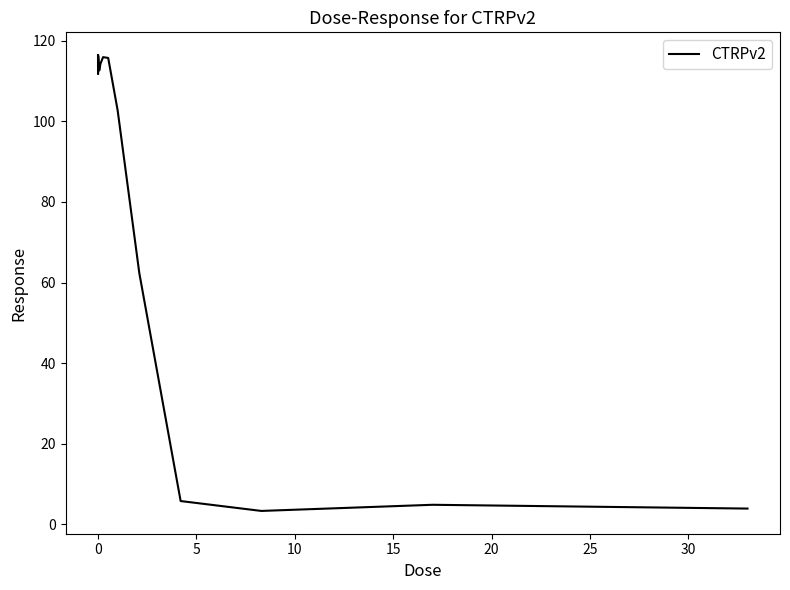

What is the difference between the maximum and minimum values?

113.0